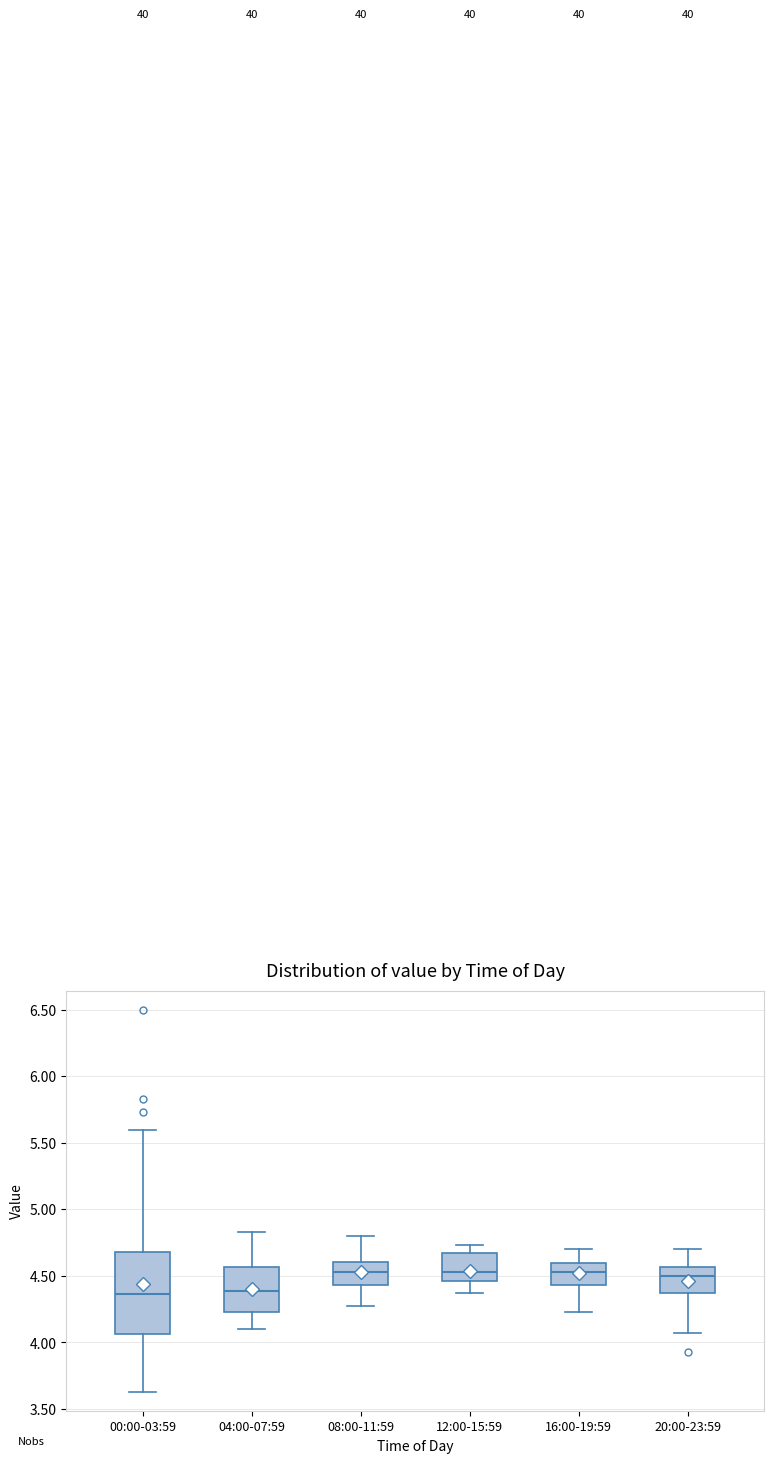

Where is the lower edge of the box for 12:00-15:59 on the y-axis? The values are not printed on the chart, so give them approximately, as read against the axis.

4.45